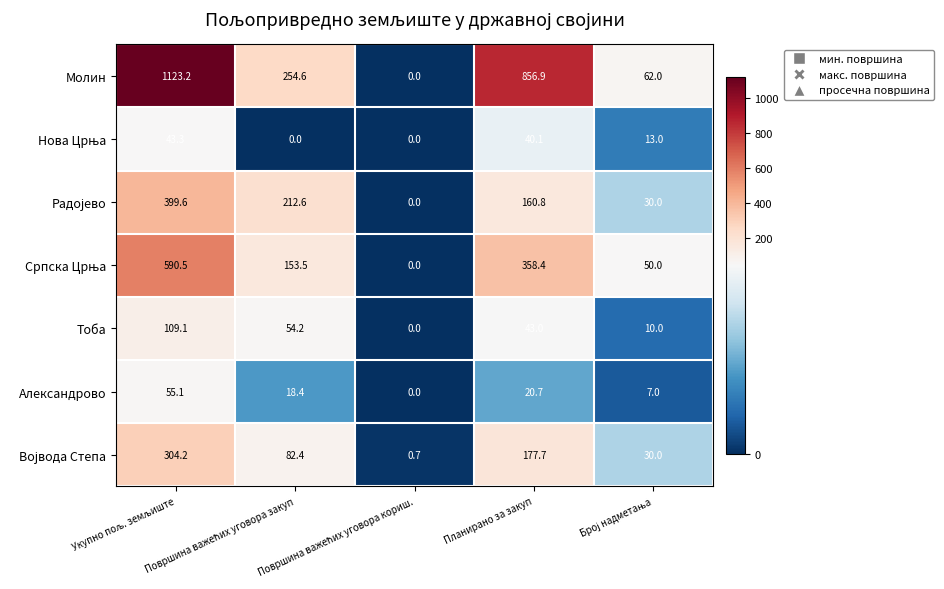

What is the greatest value displayed?

1123.2